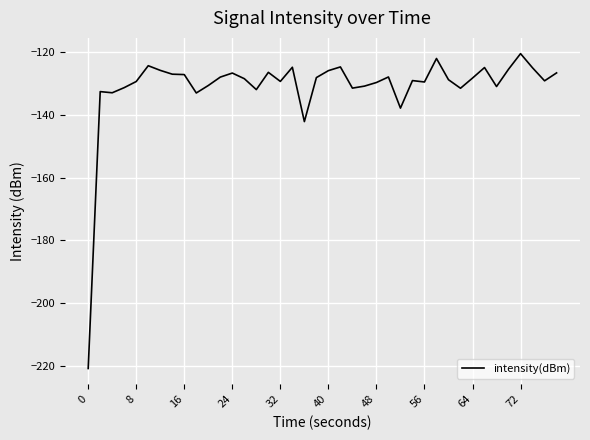

What is the greatest value displayed?

-120.4